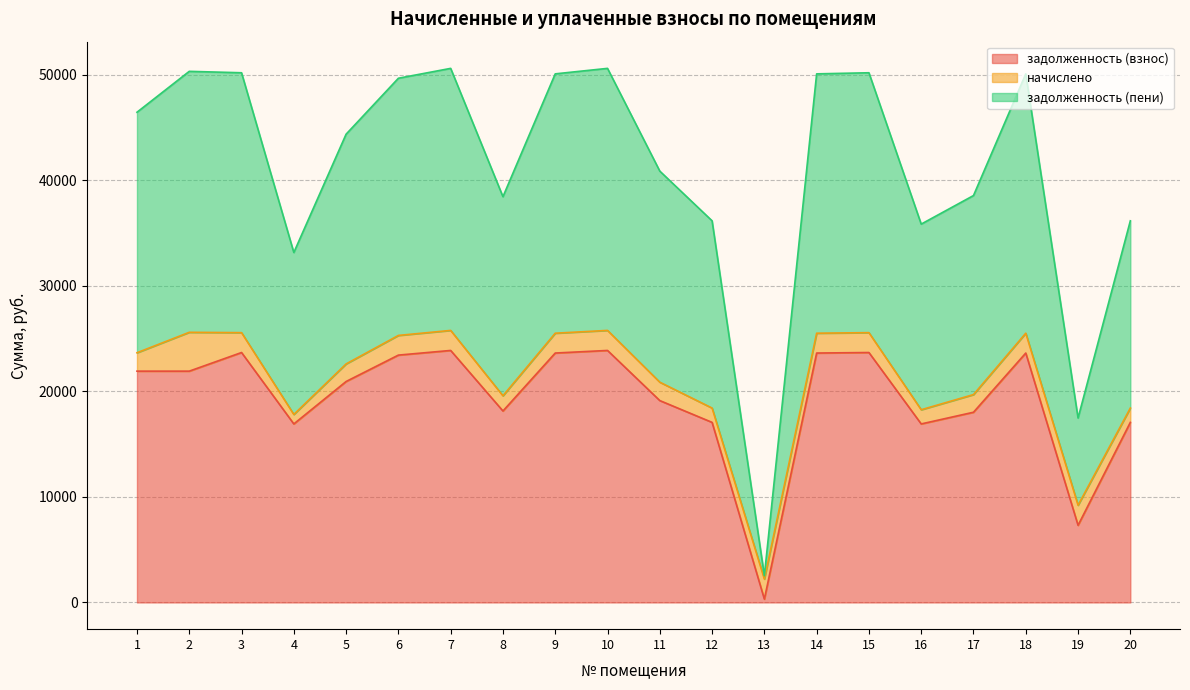

The value of задолженность (пени) at 17 is 67143.2. True or false?

False